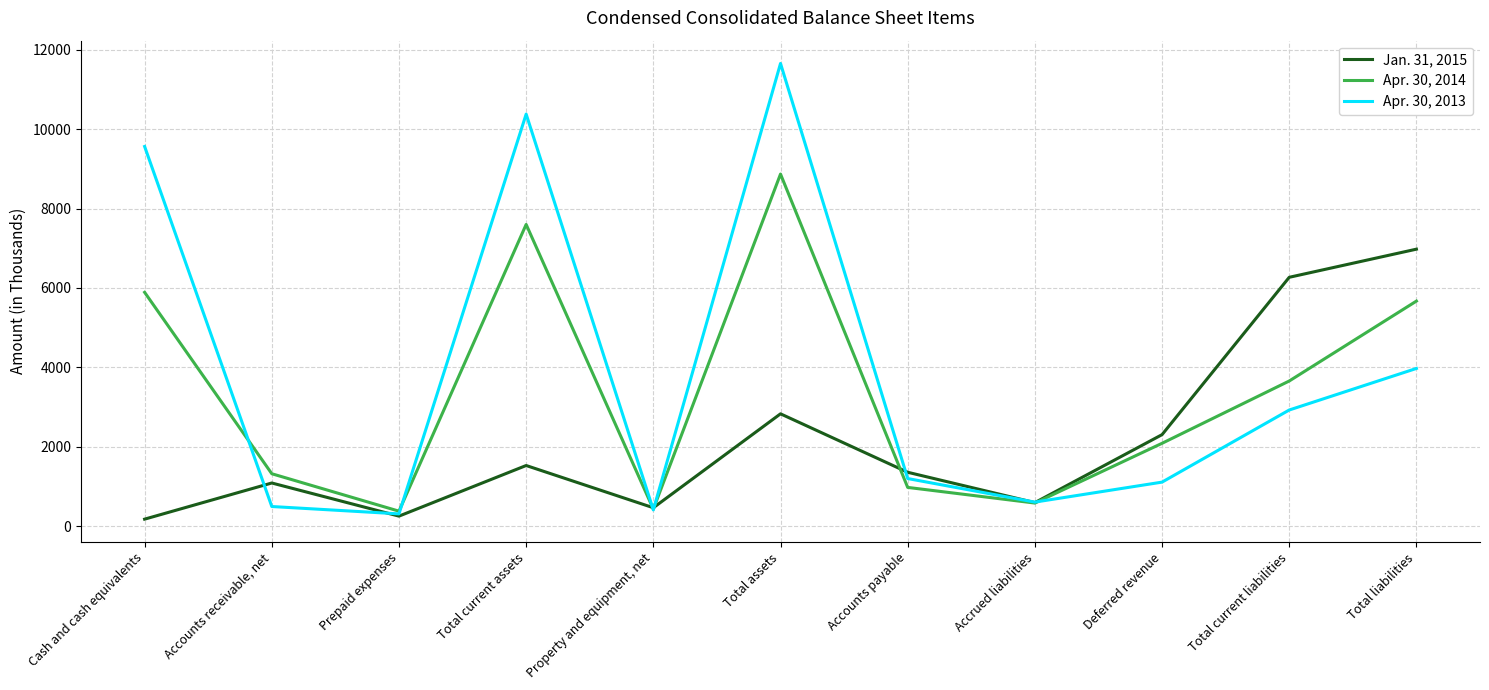

Is it true that Apr. 30, 2013 equals 1919 at Total liabilities?

False